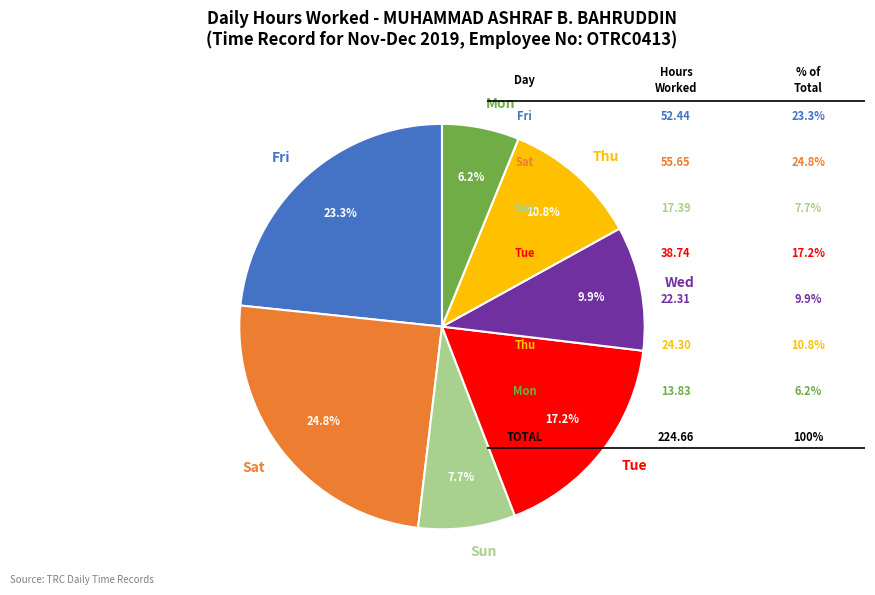

Rank the categories by value from highest to lowest.

Sat, Fri, Tue, Thu, Wed, Sun, Mon